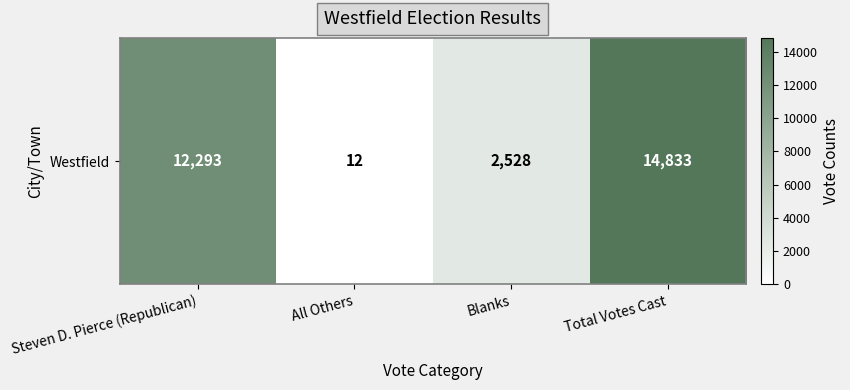

How many data points are less than 12293?

2